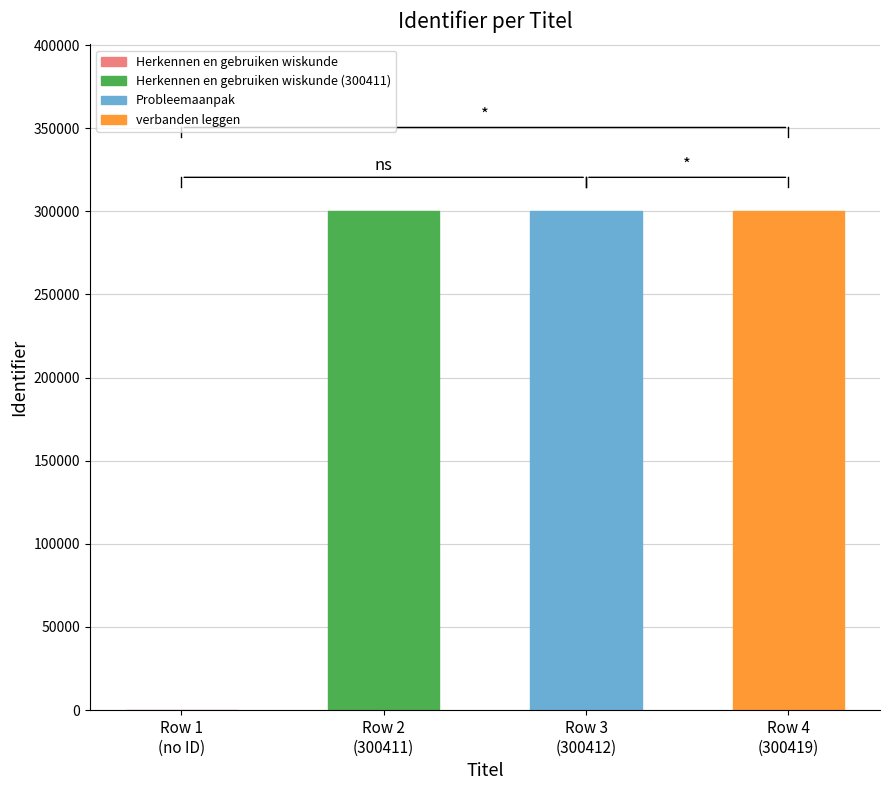

What is the maximum value shown in the chart?

300419